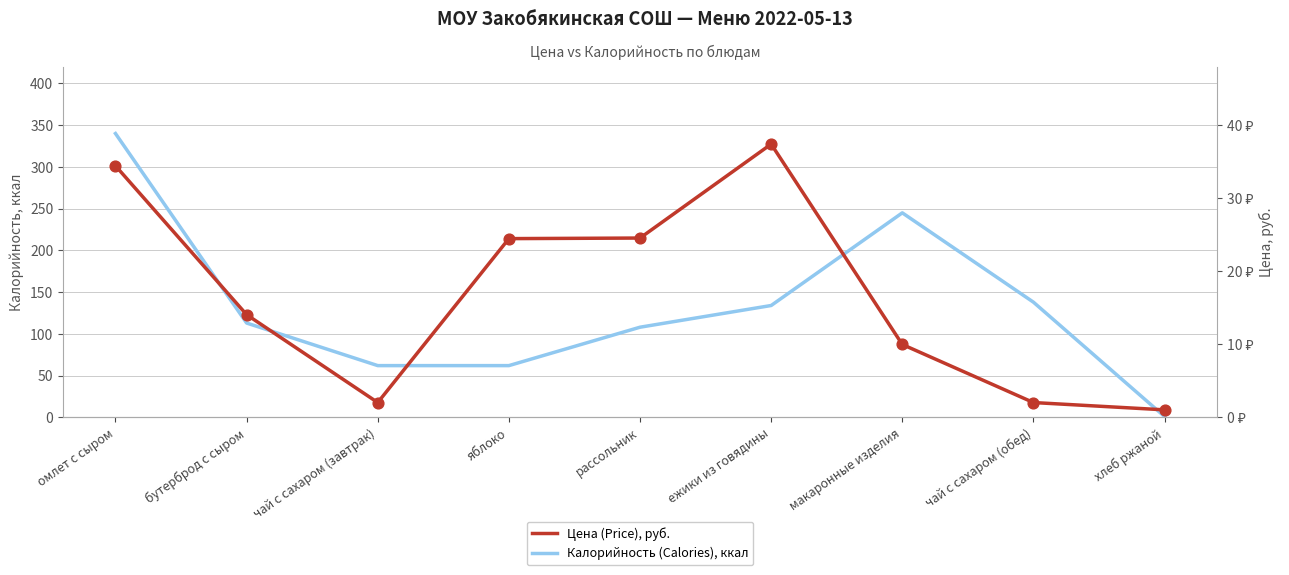

Which series has the largest total across all categories?

Калорийность (Calories), ккал